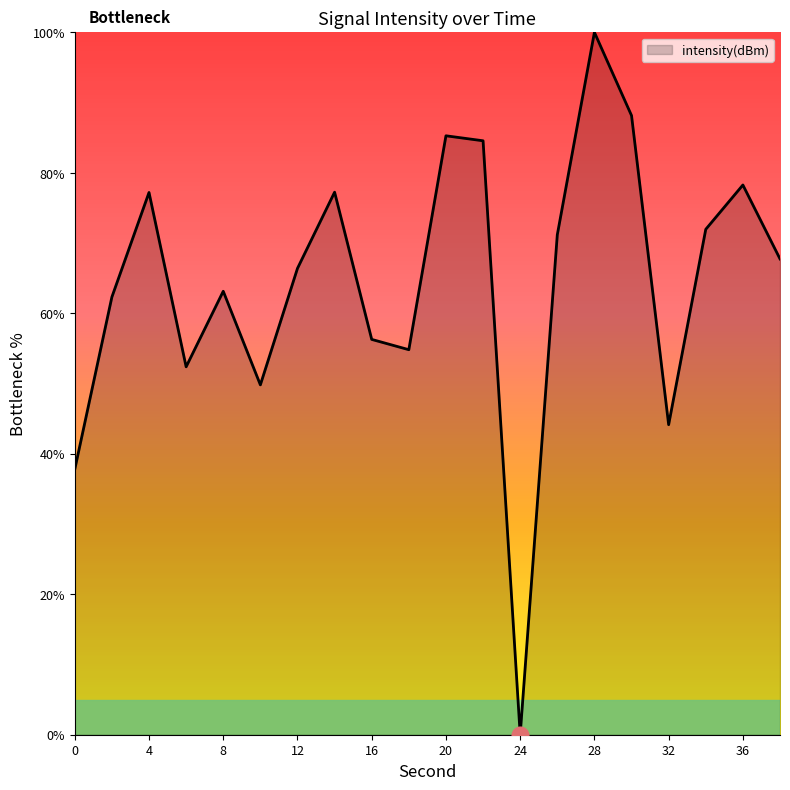

What is the difference between the maximum and minimum values?

100.0